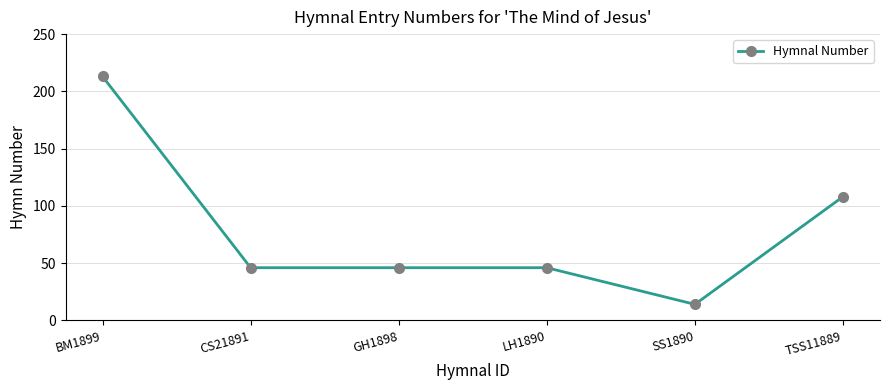

True or false: the data shows 73 at LH1890.

False